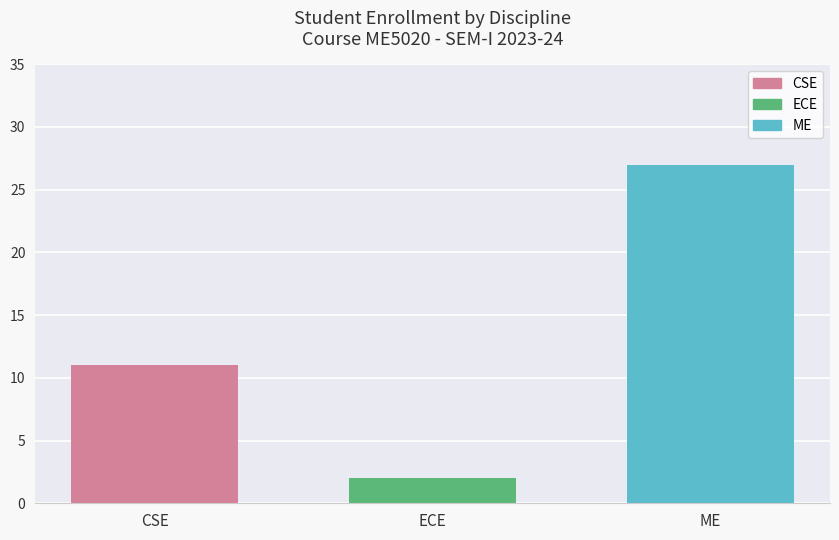

What is the label of the 2nd bar from the right?

ECE